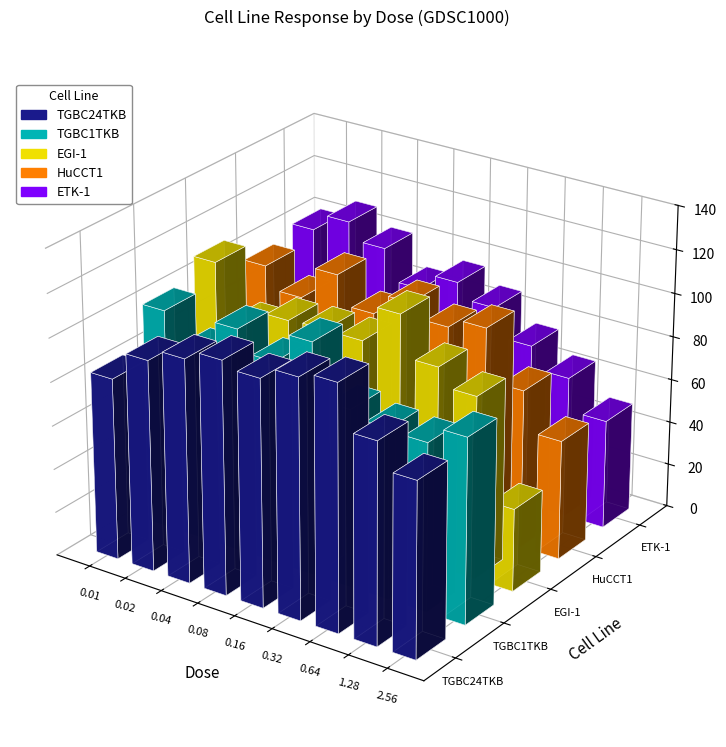

What value does the TGBC1TKB series have at 0.32?

81.5